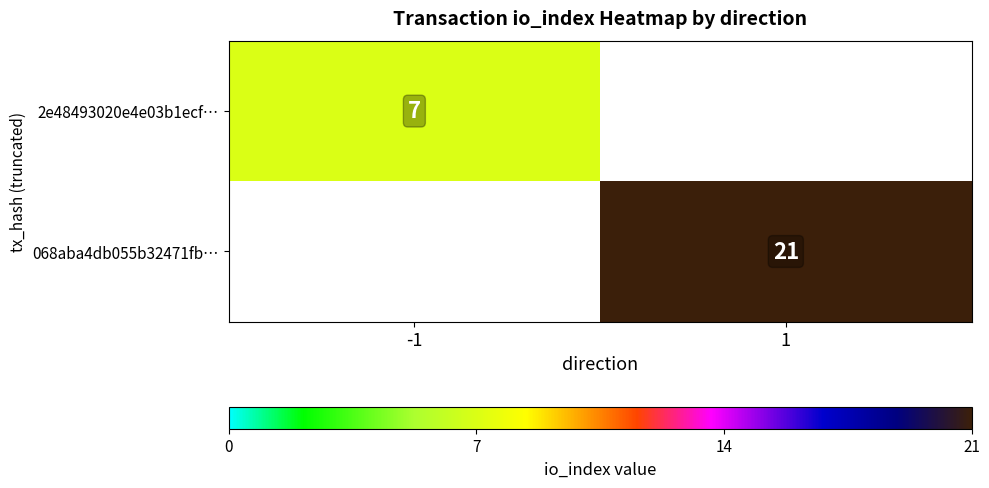

The value of 068aba4db055b32471fb… at 1 is 21. True or false?

True